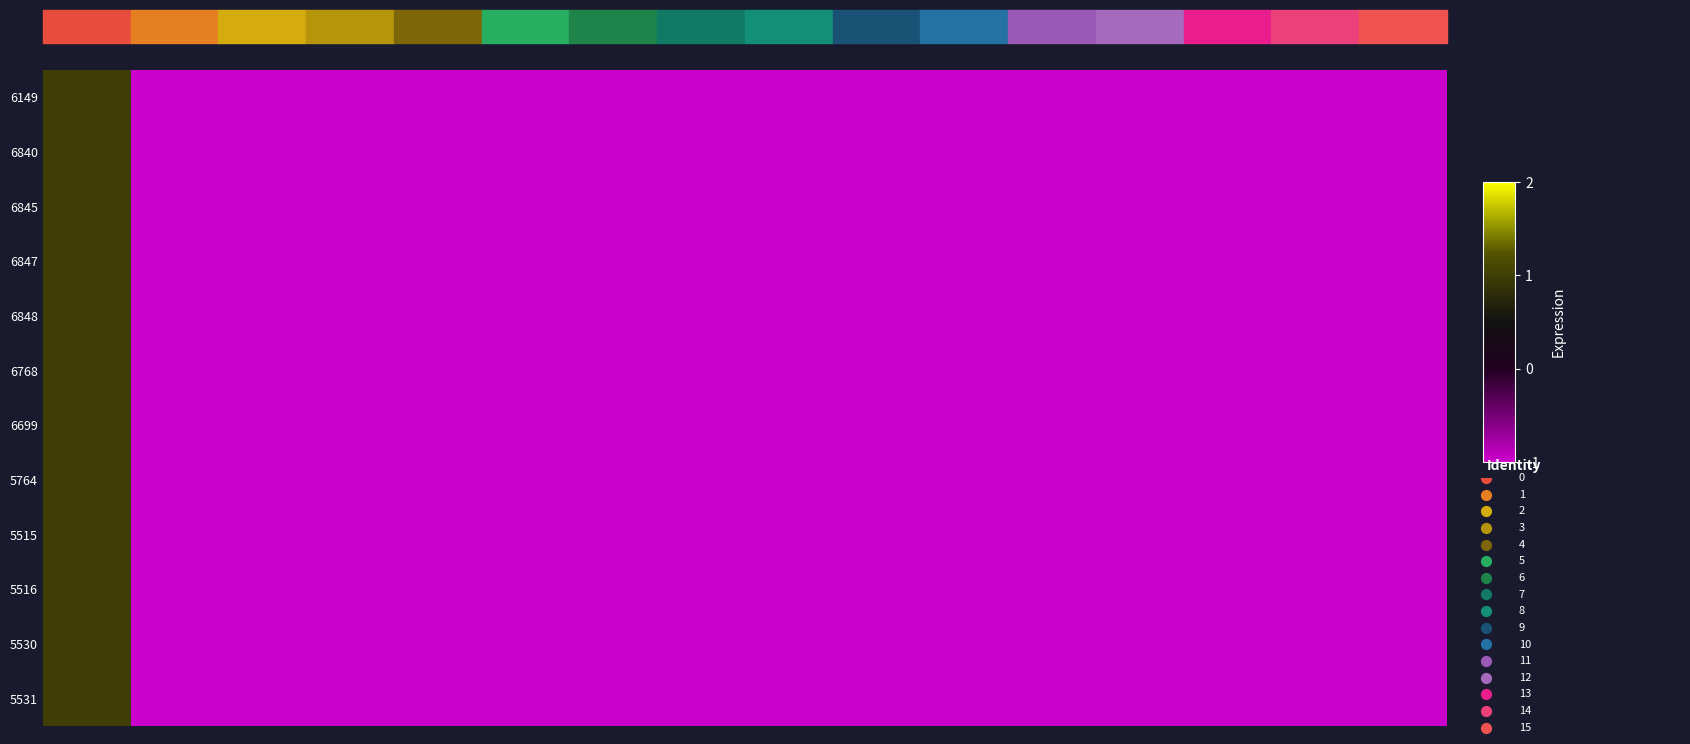

Rank the series at 5 from highest to lowest value.

6149, 6840, 6845, 6847, 6848, 6768, 6699, 5764, 5515, 5516, 5530, 5531